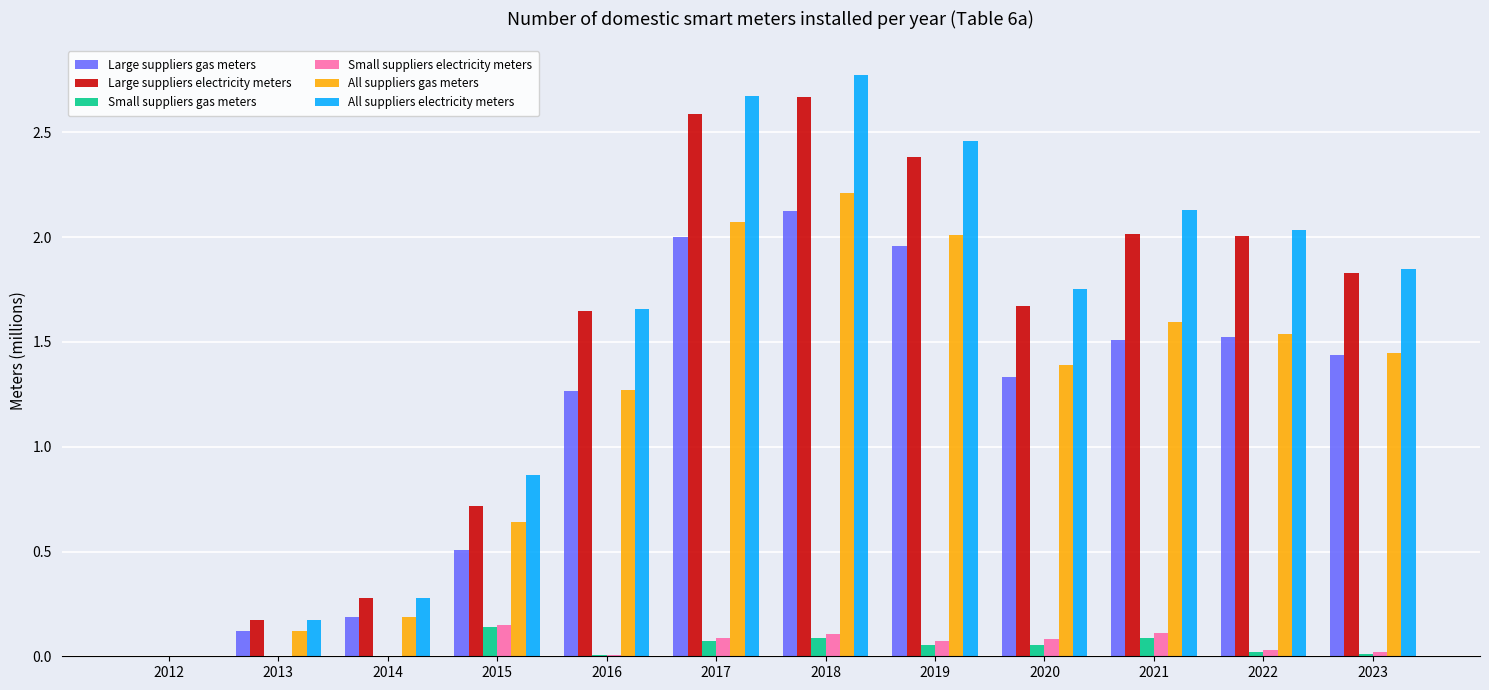

True or false: All suppliers gas meters has a value of 0.0 at 2012.

True